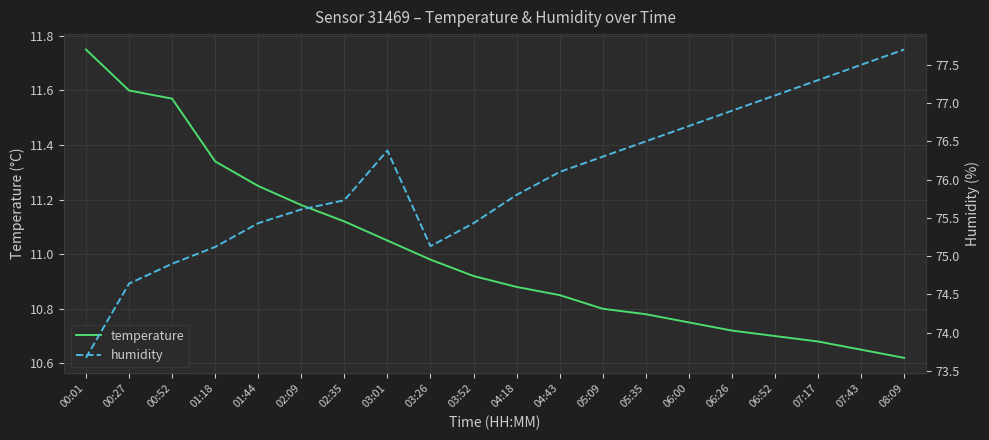

List the series in order of their overall mean, highest first.

humidity, temperature